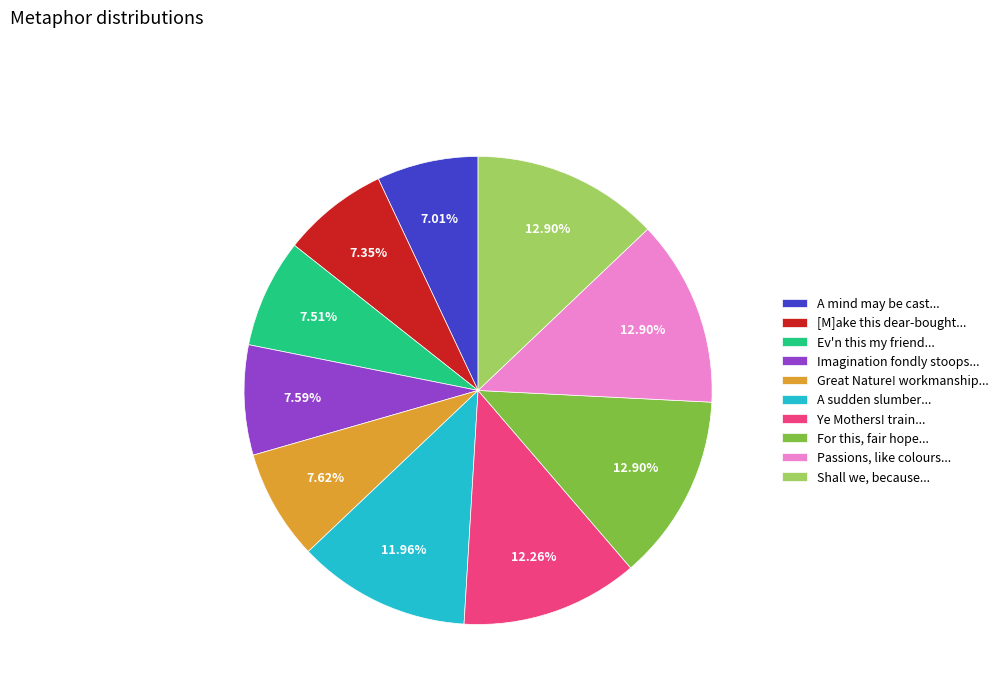

Is there any slice that represents more than half of the pie?

No